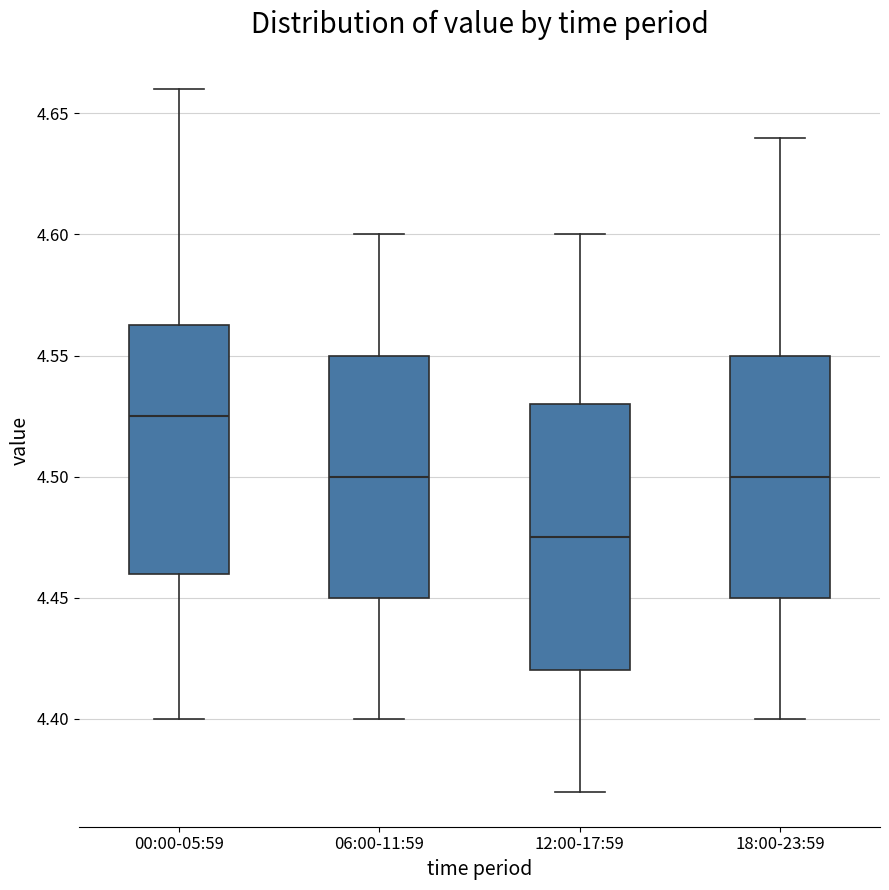

Where is the lower edge of the box for 06:00-11:59 on the y-axis? The values are not printed on the chart, so give them approximately, as read against the axis.

4.450